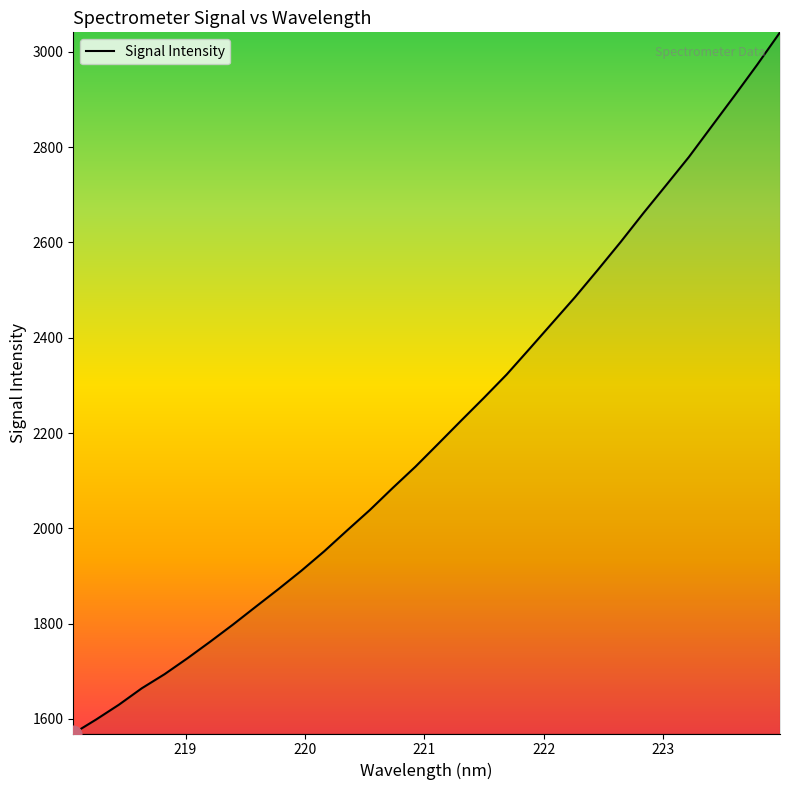

What is the average value?

2207.1